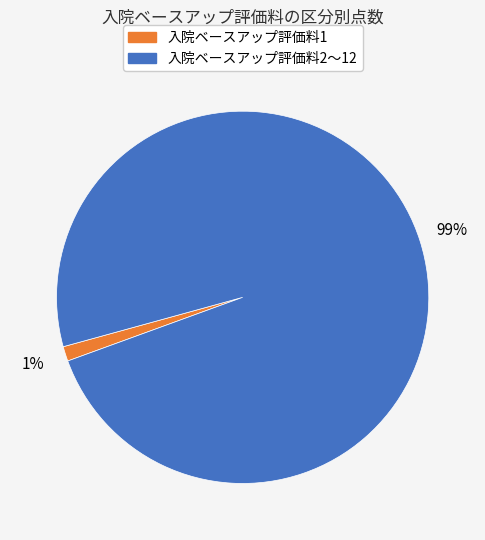

What is the majority slice?

入院ベースアップ評価料2〜12